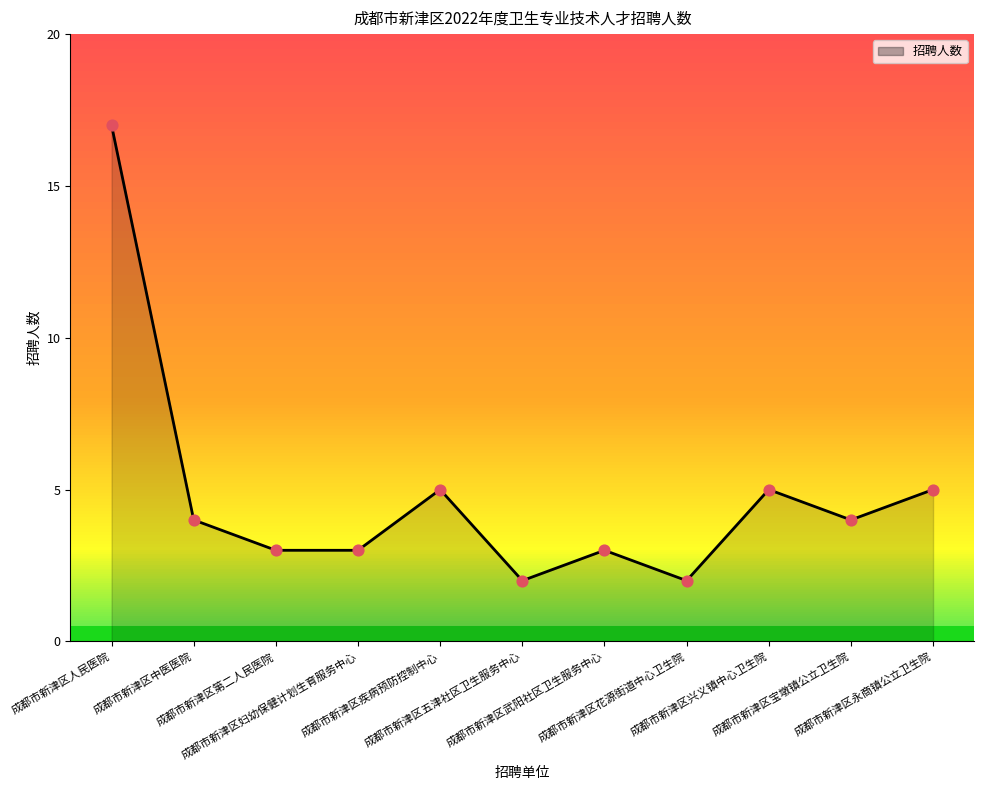

Between 成都市新津区疾病预防控制中心 and 成都市新津区妇幼保健计划生育服务中心, which is larger?

成都市新津区疾病预防控制中心